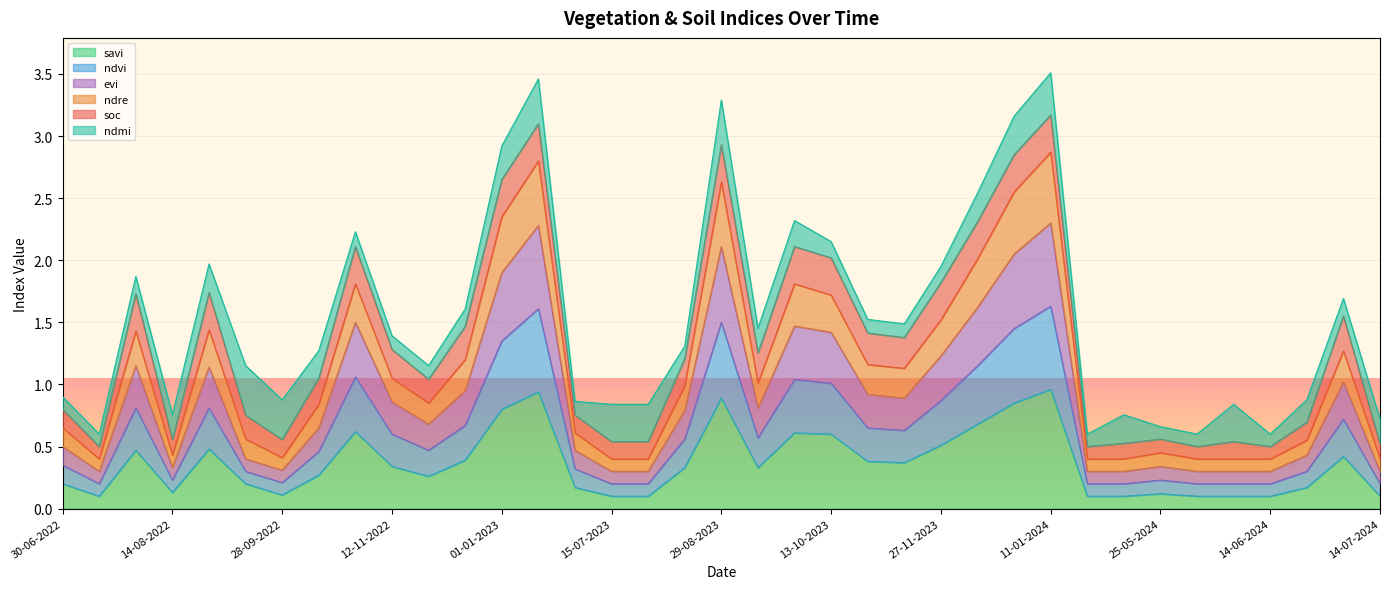

Is it true that savi equals 0.1 at 25-05-2024?

True